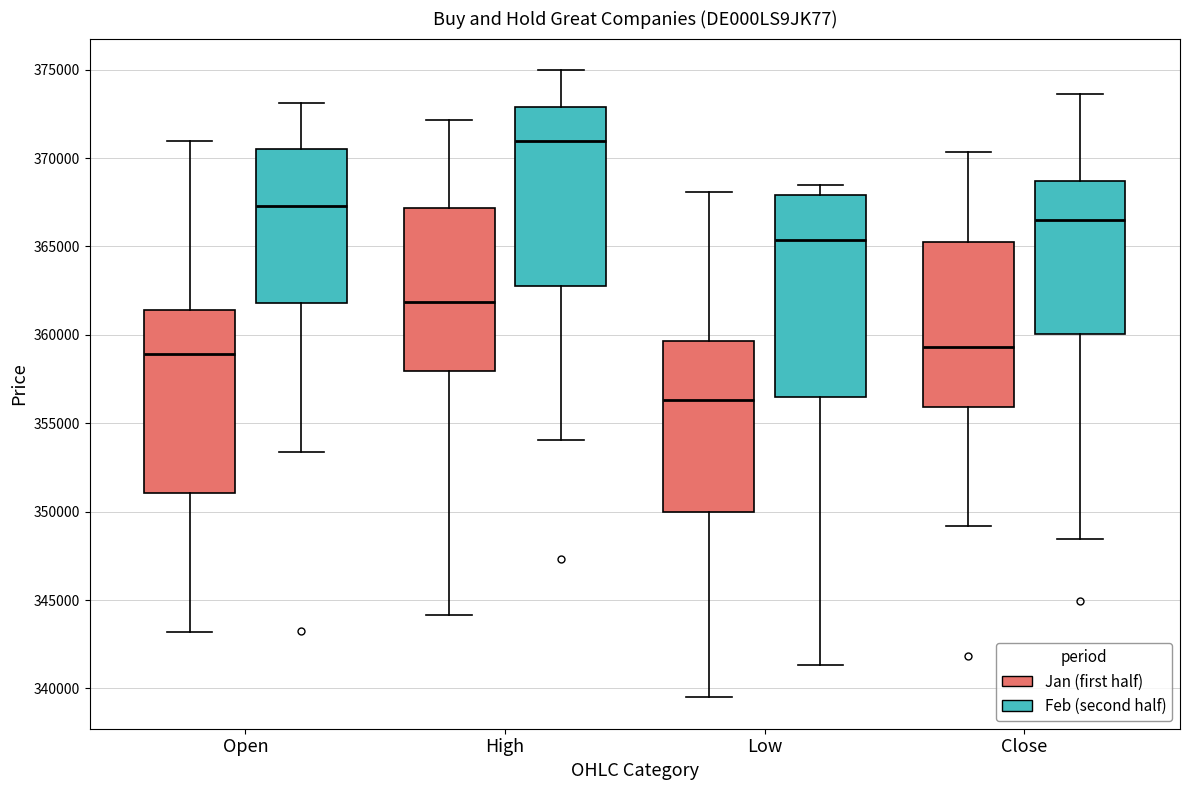

Reading left to right, transcribe this box plot: for each box, give where its median line is, the range the box spans, and where its two whiskers end, as read against the y-axis. The values are not printed on the chart, so give them approximately, as read against the axis.

Open (Jan (first half)): median 359000, box 351000 to 361500, whiskers 343000 to 371000
Open (Feb (second half)): median 367500, box 362000 to 370500, whiskers 353500 to 373000
High (Jan (first half)): median 362000, box 358000 to 367000, whiskers 344000 to 372000
High (Feb (second half)): median 371000, box 363000 to 373000, whiskers 354000 to 375000
Low (Jan (first half)): median 356500, box 350000 to 359500, whiskers 339500 to 368000
Low (Feb (second half)): median 365500, box 356500 to 368000, whiskers 341500 to 368500
Close (Jan (first half)): median 359500, box 356000 to 365000, whiskers 349000 to 370500
Close (Feb (second half)): median 366500, box 360000 to 368500, whiskers 348500 to 373500